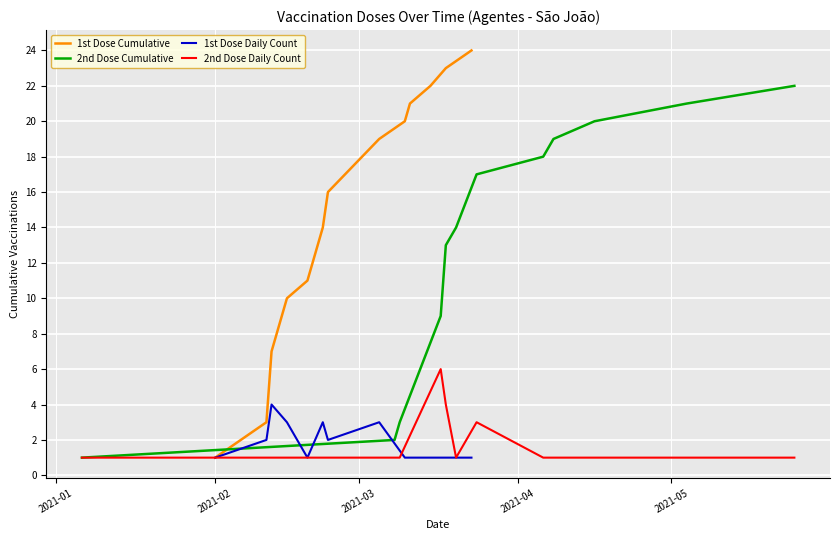

What is the average value of the 2nd Dose Cumulative series?

10